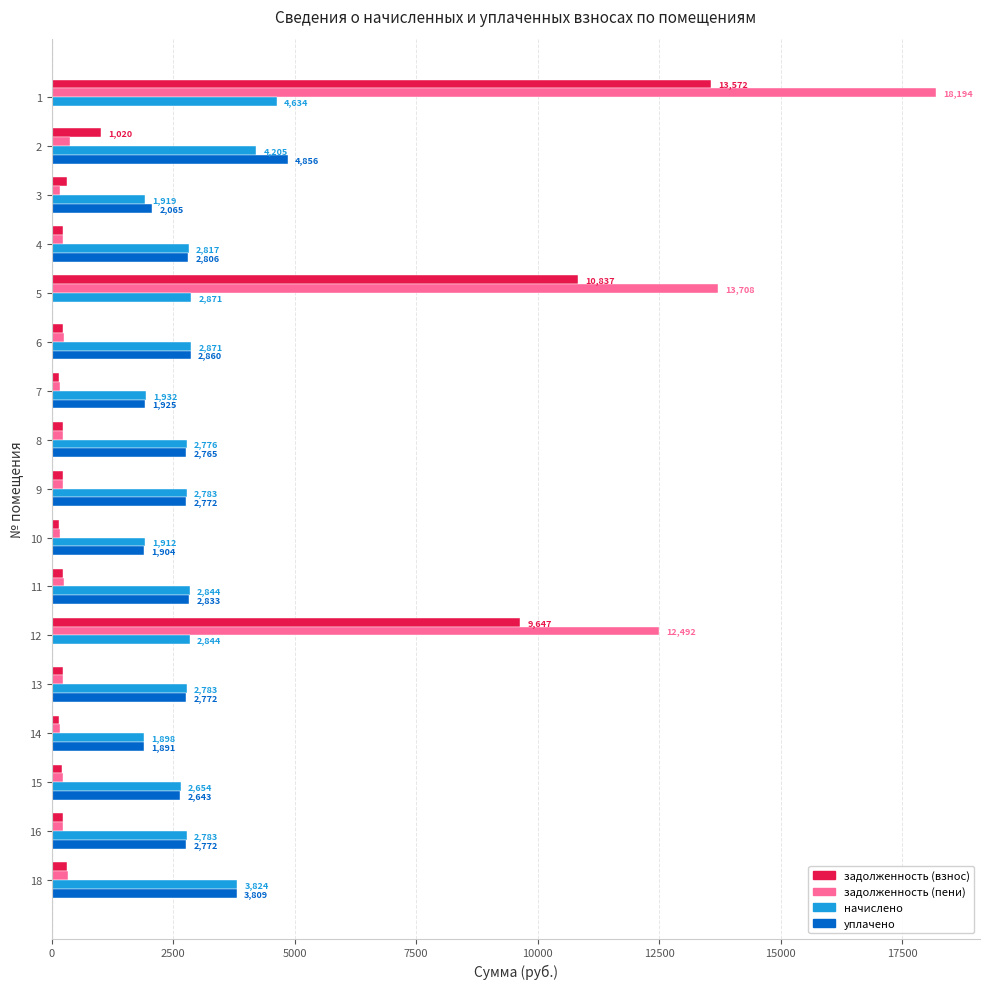

At which label is задолженность (пени) closest to 9179?

12